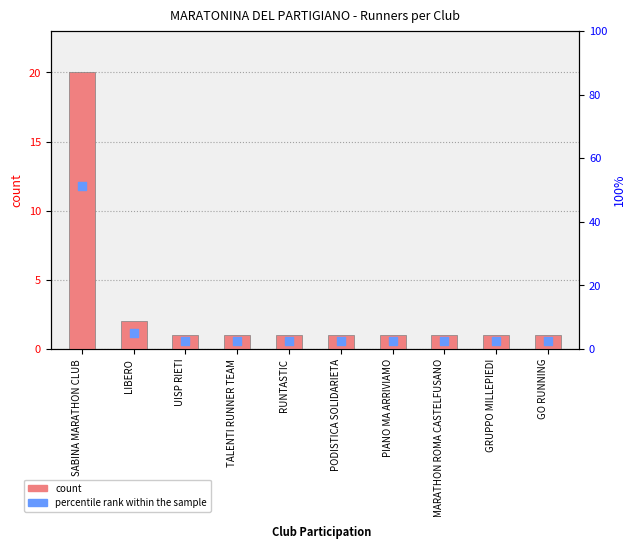

Which series contains the highest Y value?

percentile rank within the sample